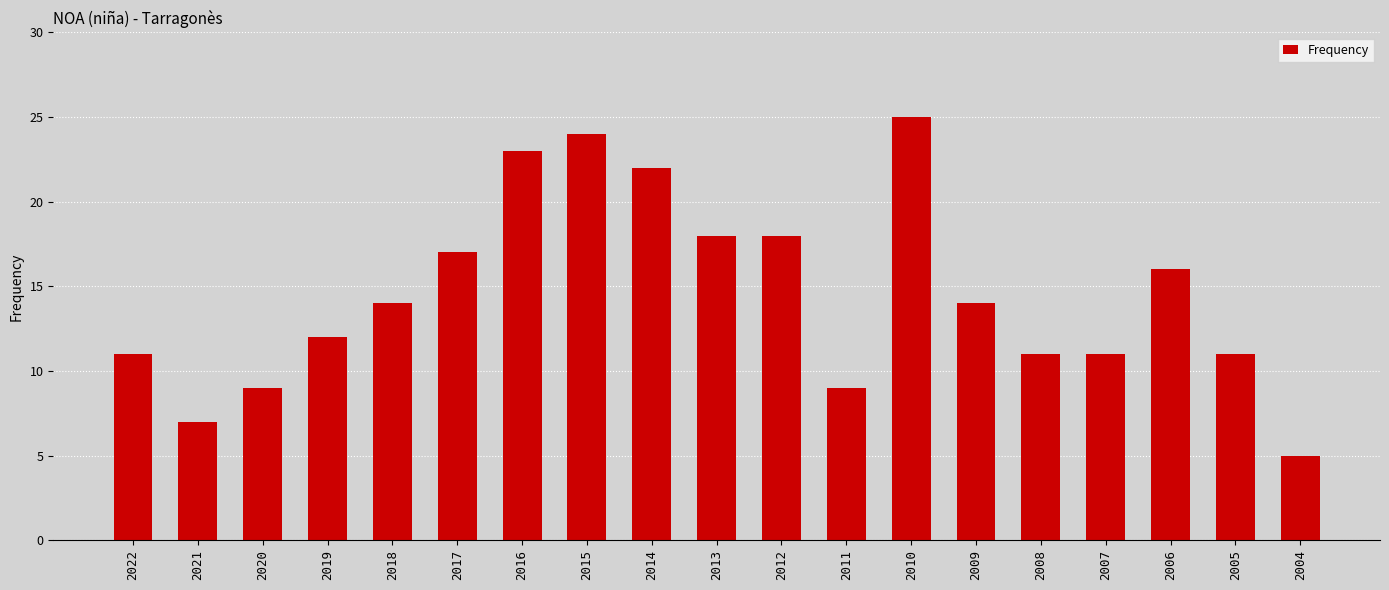

True or false: the data shows 25 at 2017.

False